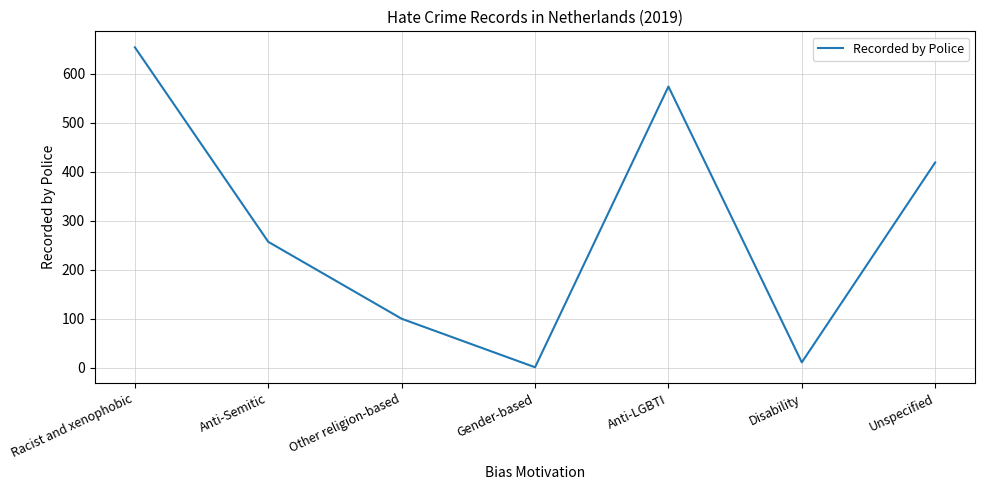

The chart shows a value of 11 at Disability. True or false?

True